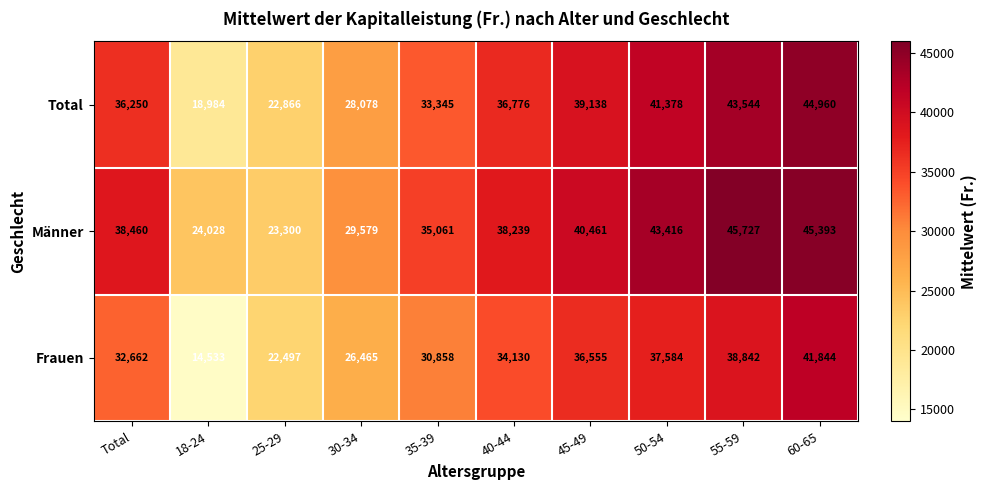

Rank the categories by Männer value from lowest to highest.

25-29, 18-24, 30-34, 35-39, 40-44, Total, 45-49, 50-54, 60-65, 55-59